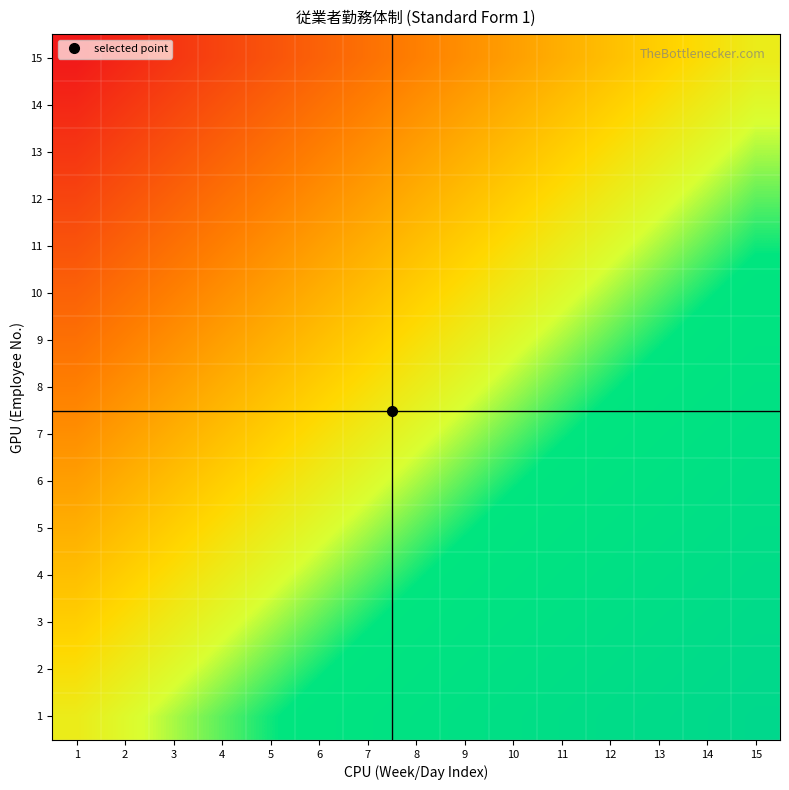

Rank the series by their maximum value, from highest to lowest.

1, 2, 3, 4, 5, 6, 7, 8, 9, 10, 11, 12, 13, 14, 15